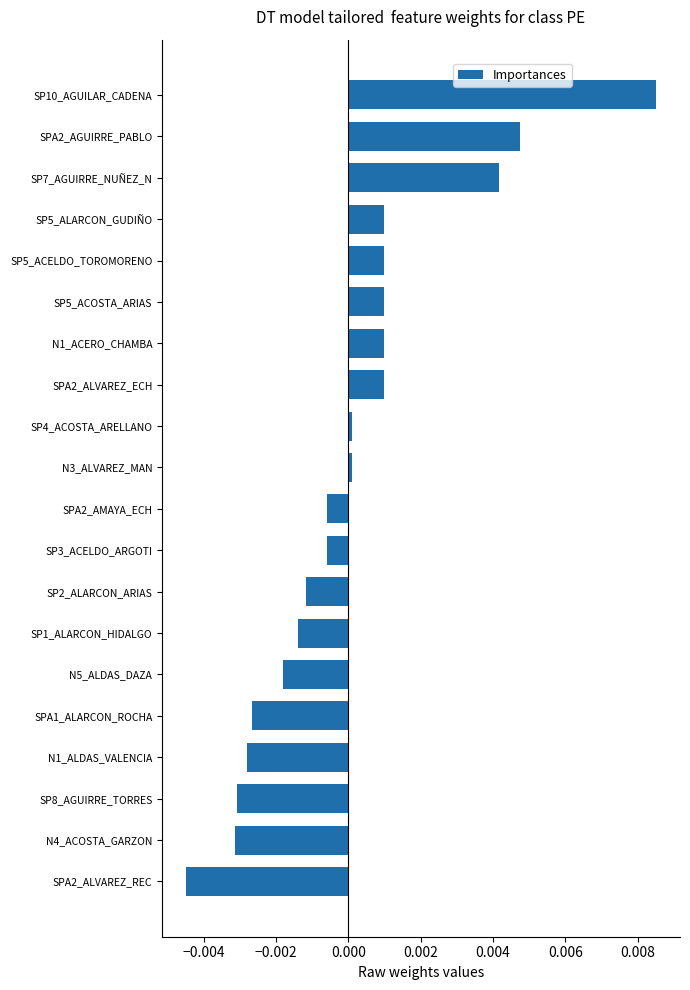

Which category has the lowest value across all series?

SPA2_ALVAREZ_REC